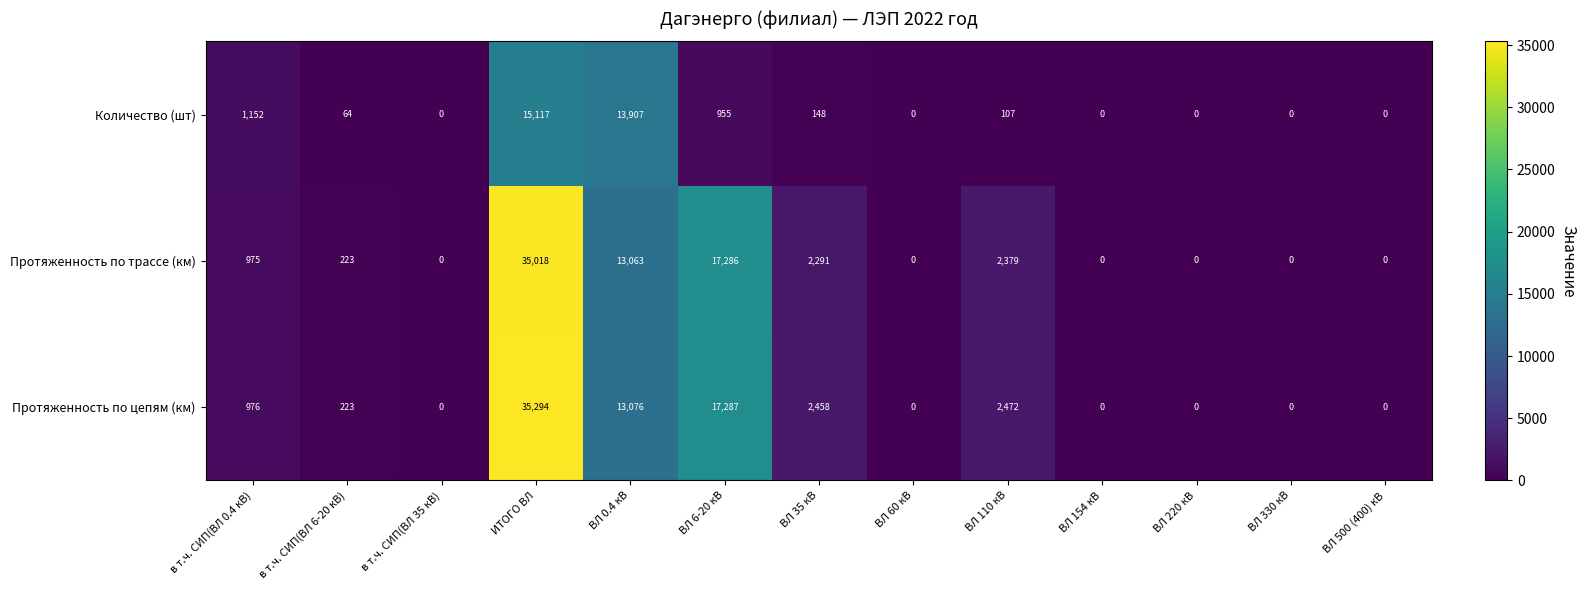

What is the difference between the Протяженность по трассе (км) values at ВЛ 60 кВ and ИТОГО ВЛ?

35018